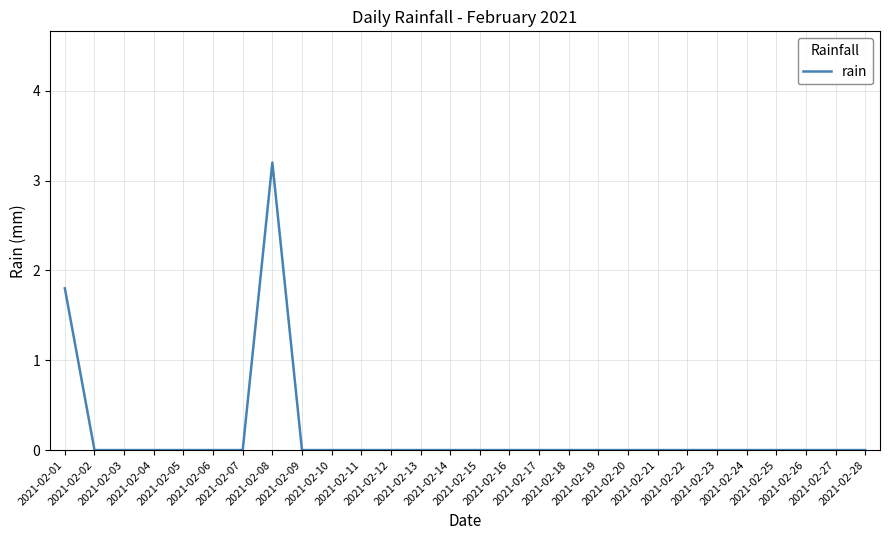

Count the values in the range 0 to 1.

26